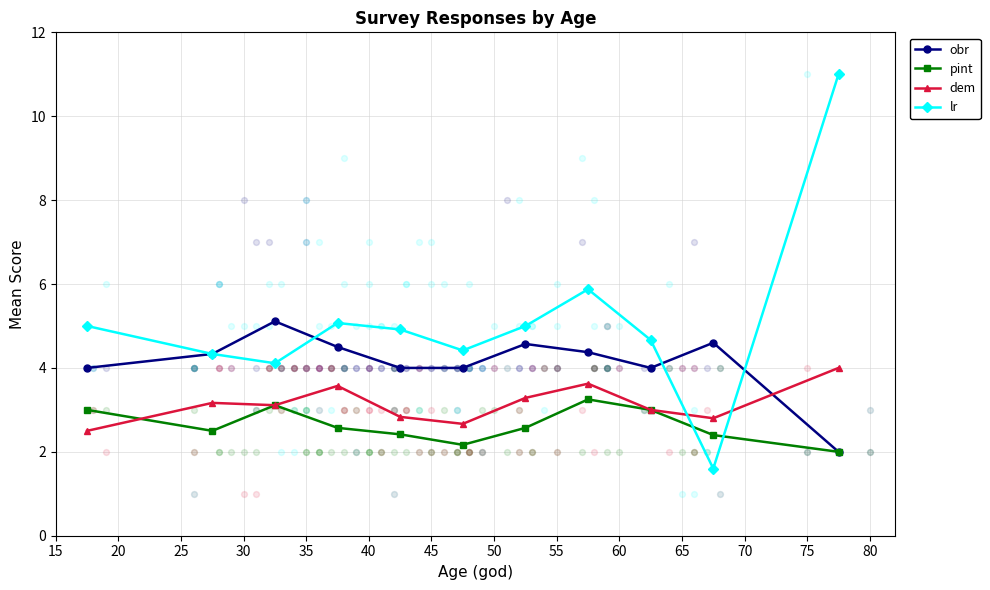

Which series contains the highest Y value?

lr